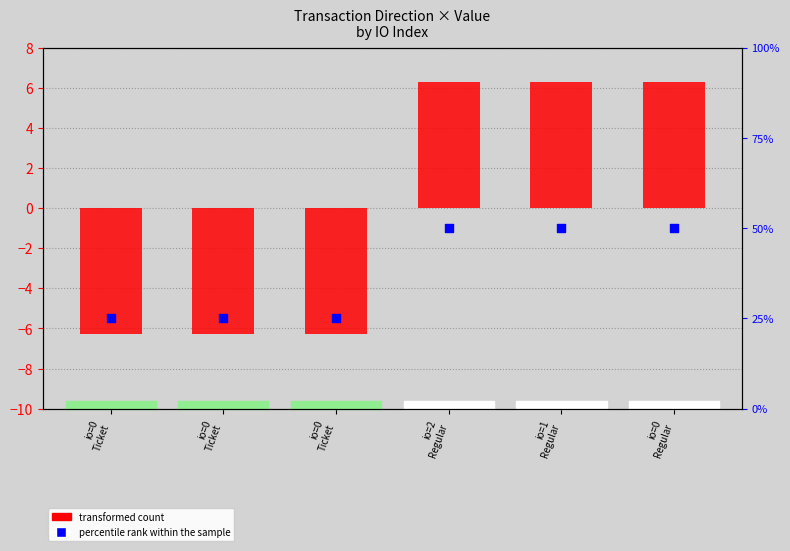

Is the value of percentile rank within the sample at io=0
Ticket greater than the value of transformed count at io=1
Regular?

Yes